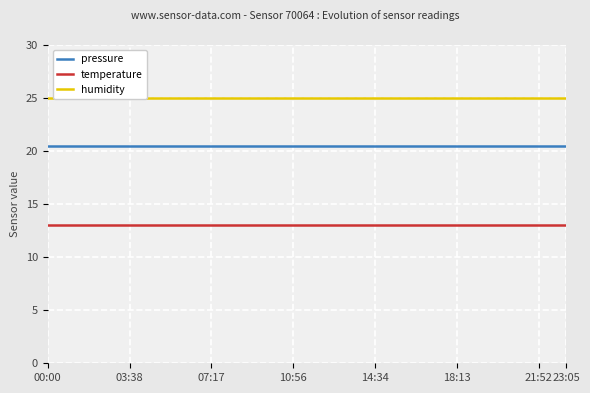

True or false: pressure and temperature cross at least once.

False